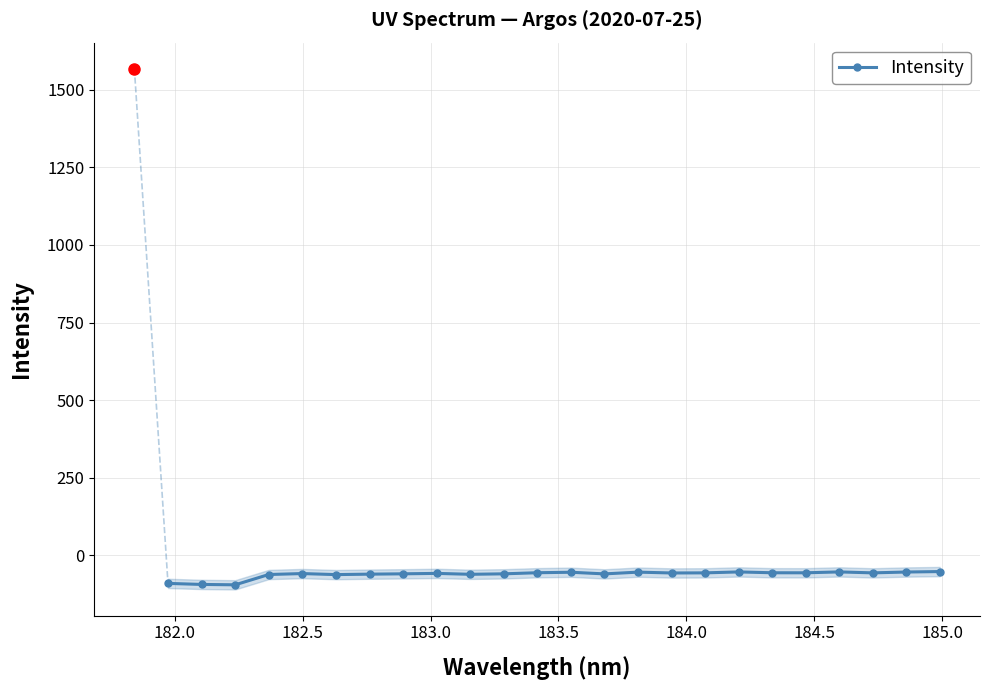

What is the highest value of the Intensity series?

-52.1